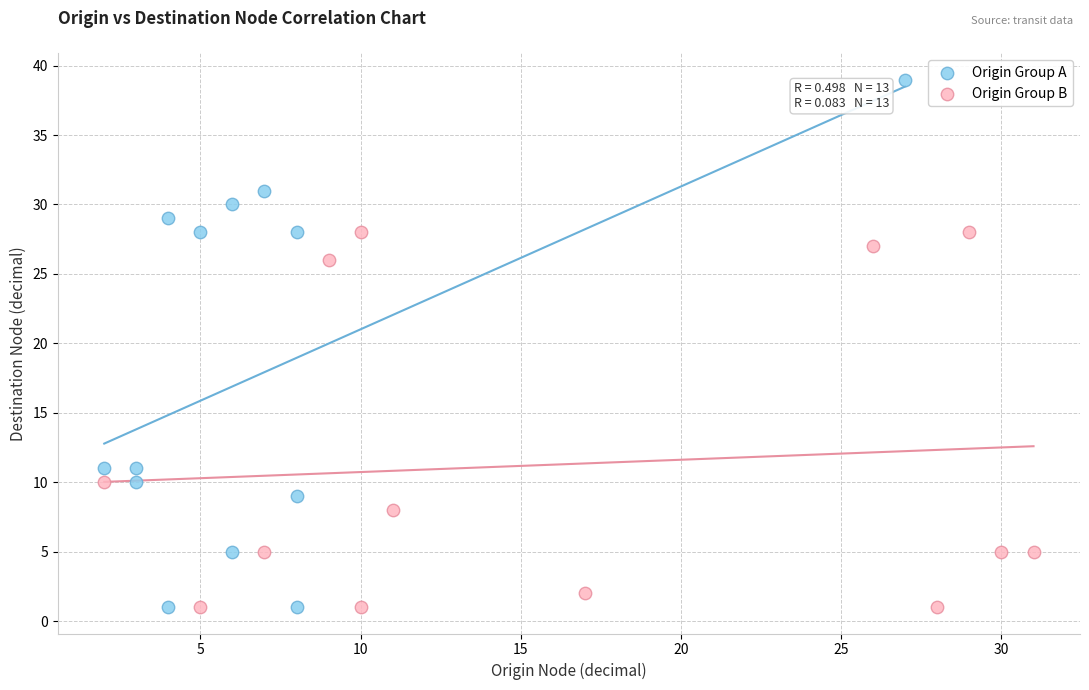

Which series has the widest spread of Y values?

Origin Group A